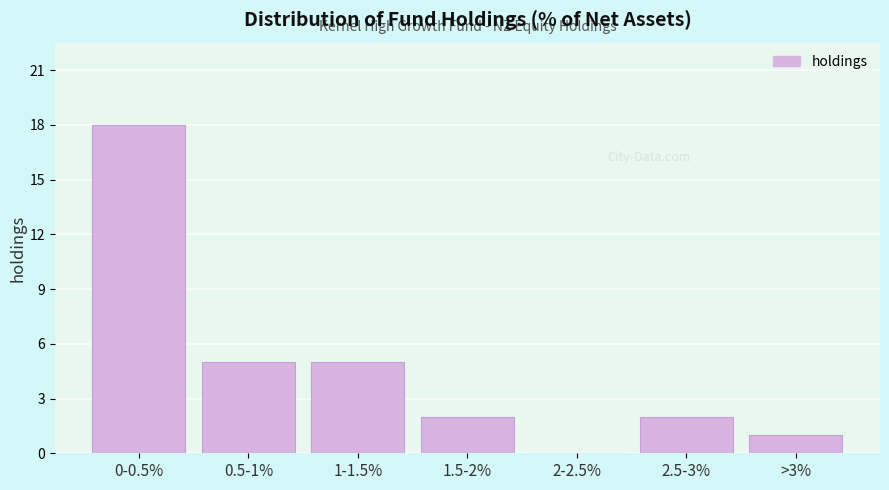

Reading left to right, transcribe all the data shown in this chart.

0-0.5%=18	0.5-1%=5	1-1.5%=5	1.5-2%=2	2-2.5%=0	2.5-3%=2	>3%=1